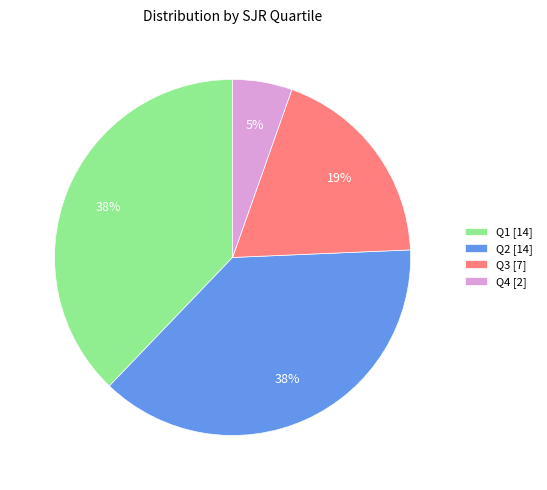

The Q1 slice represents 51% of the pie. True or false?

False